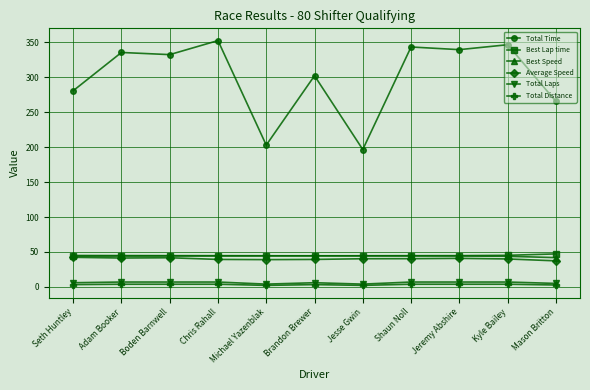

How many data points does each series have?

11